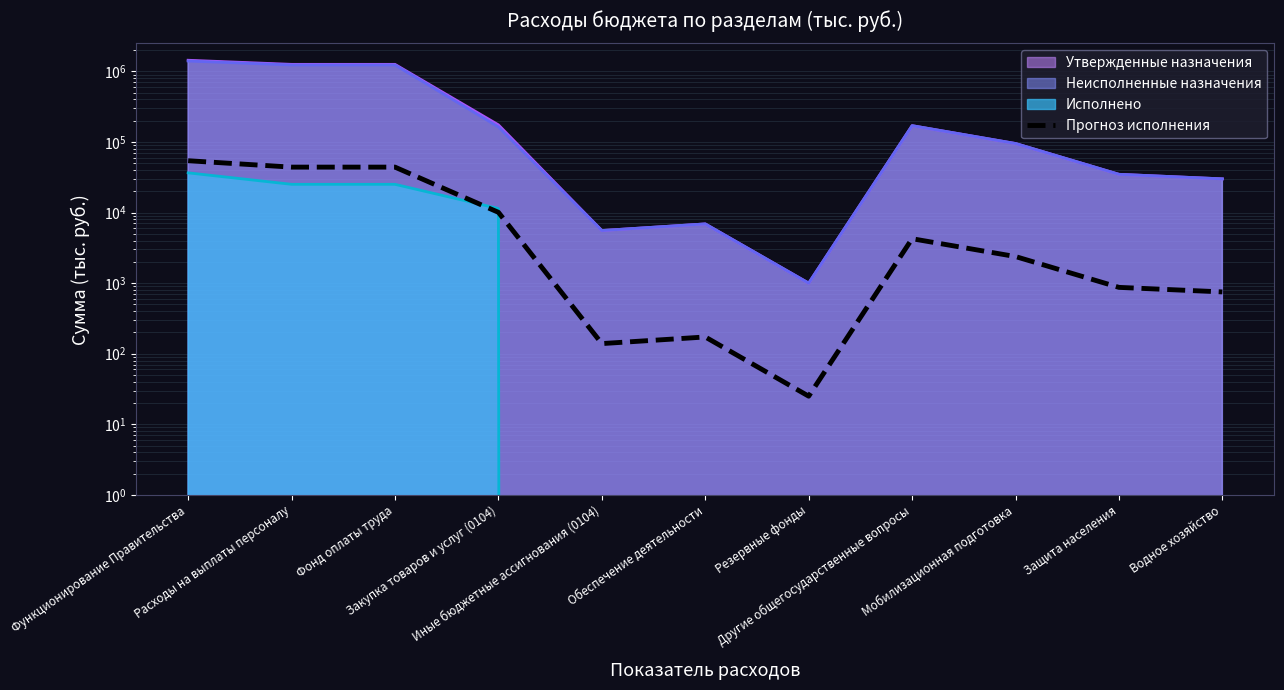

Rank the categories by value from highest to lowest.

Функционирование Правительства, Расходы на выплаты персоналу, Фонд оплаты труда, Закупка товаров и услуг (0104), Другие общегосударственные вопросы, Мобилизационная подготовка, Защита населения, Водное хозяйство, Обеспечение деятельности, Иные бюджетные ассигнования (0104), Резервные фонды